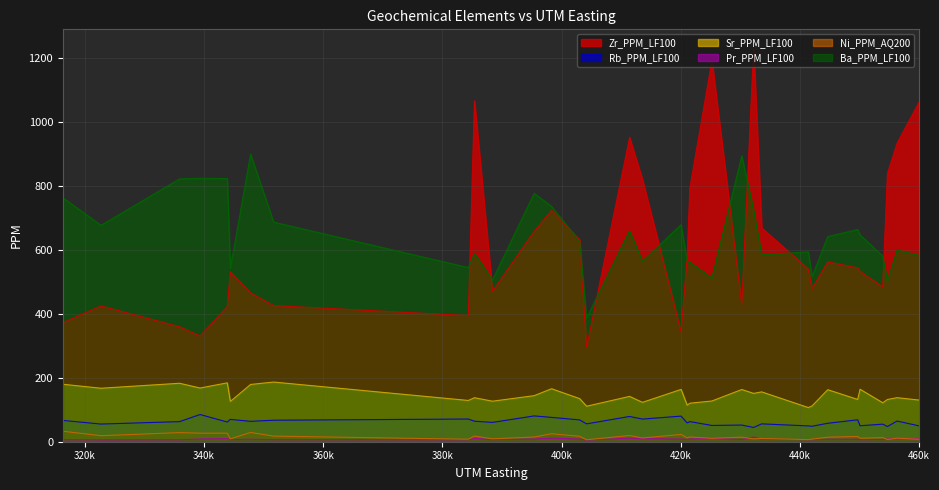

What is the approximate value of Ba_PPM_LF100 at 441414?

593.0